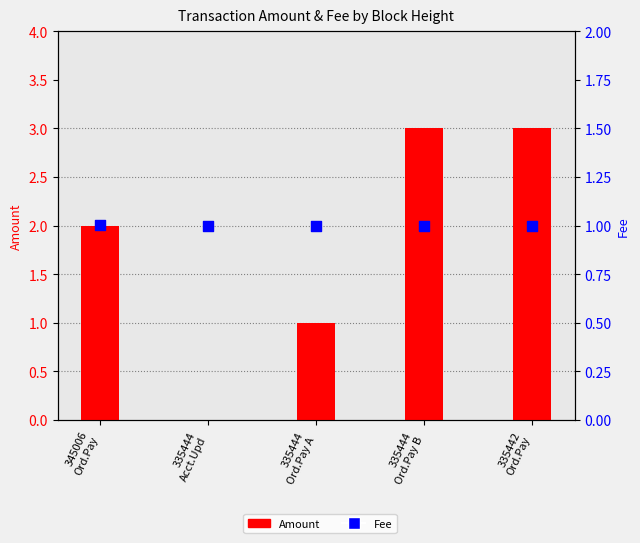

Which series reaches the maximum Y coordinate?

Amount